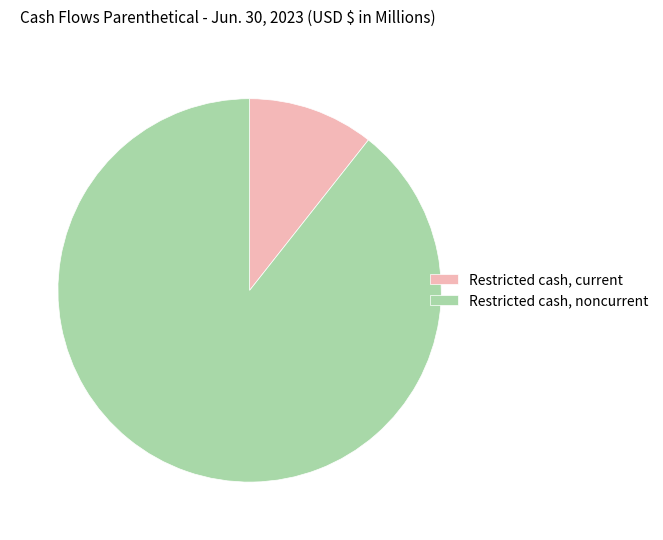

Is there a majority slice in this chart?

Yes